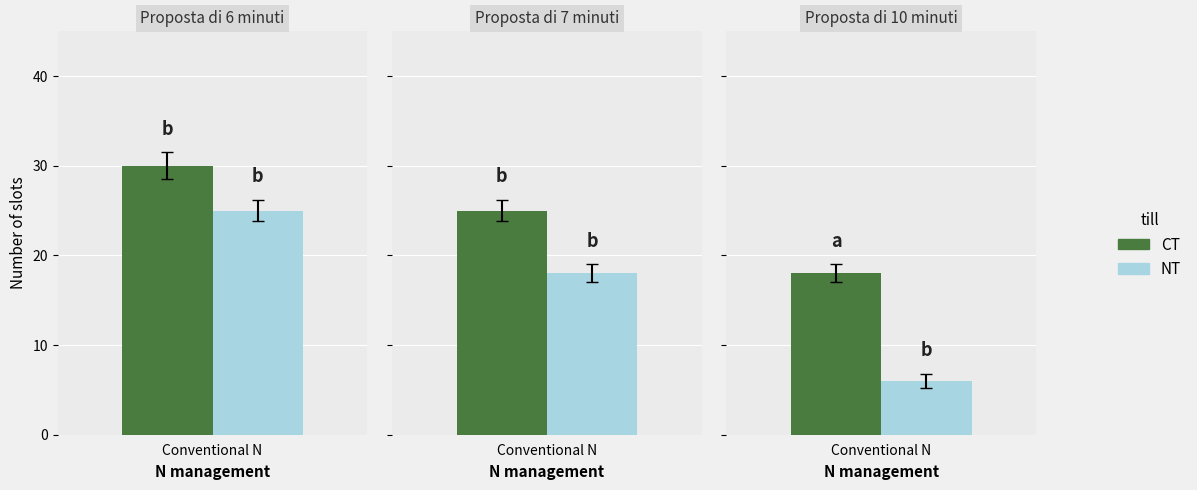

Reading left to right, extract all data points from this chart.

CT: 30	25	18
NT: 25	18	6